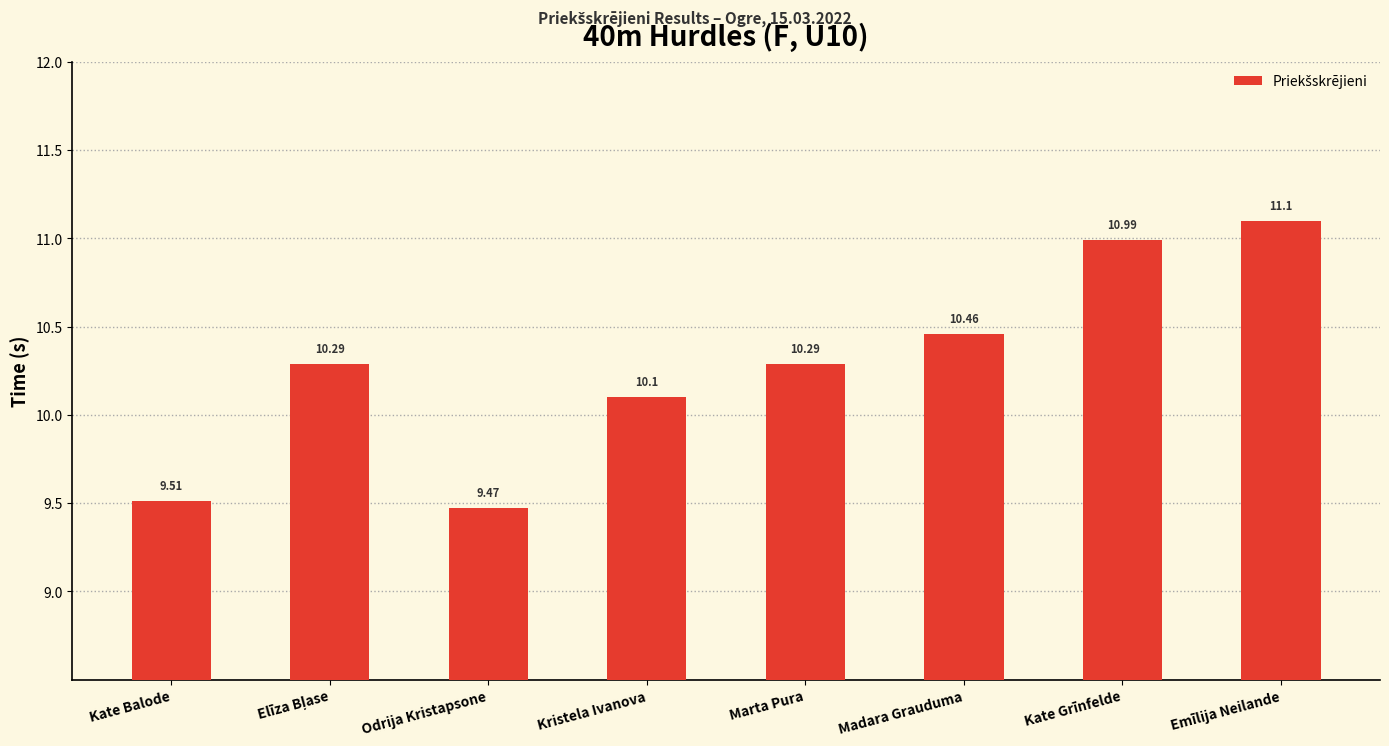

How many data points are above 10?

6